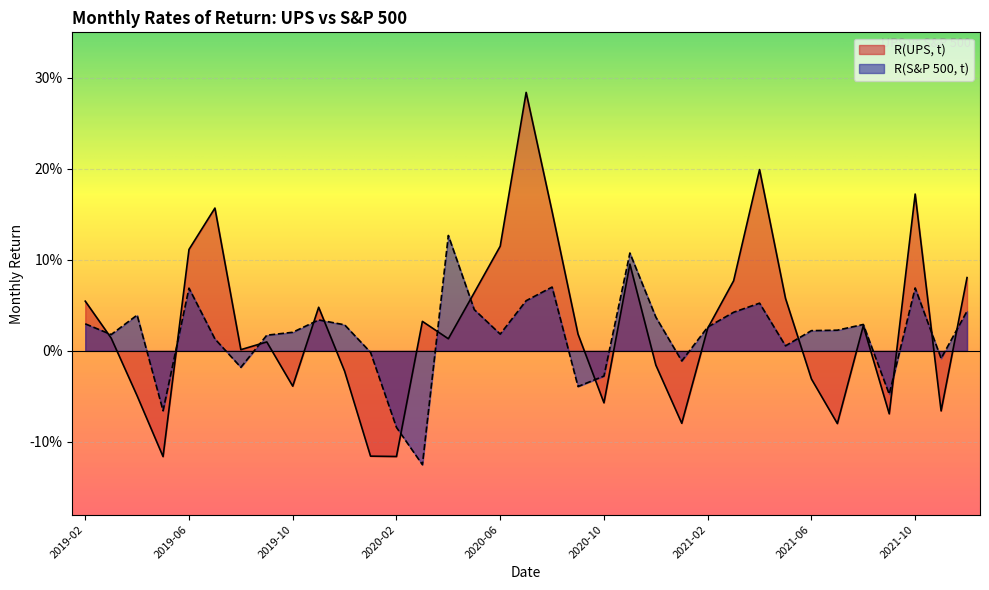

What is the difference between the second highest and second lowest values in the R(S&P 500, t) series?

0.2